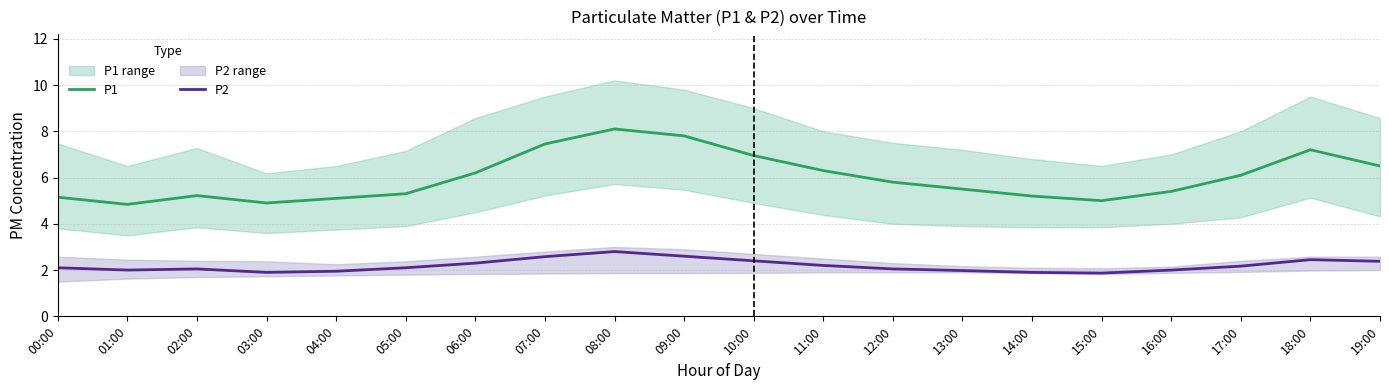

Reading left to right, transcribe all the data shown in this chart.

P1: 00:00=5.2	01:00=4.8	02:00=5.2	03:00=4.9	04:00=5.1	05:00=5.3	06:00=6.2	07:00=7.5	08:00=8.1	09:00=7.8	10:00=7.0	11:00=6.3	12:00=5.8	13:00=5.5	14:00=5.2	15:00=5.0	16:00=5.4	17:00=6.1	18:00=7.2	19:00=6.5
P2: 00:00=2.1	01:00=2.0	02:00=2.0	03:00=1.9	04:00=1.9	05:00=2.1	06:00=2.3	07:00=2.6	08:00=2.8	09:00=2.6	10:00=2.4	11:00=2.2	12:00=2.0	13:00=2.0	14:00=1.9	15:00=1.9	16:00=2.0	17:00=2.2	18:00=2.5	19:00=2.4